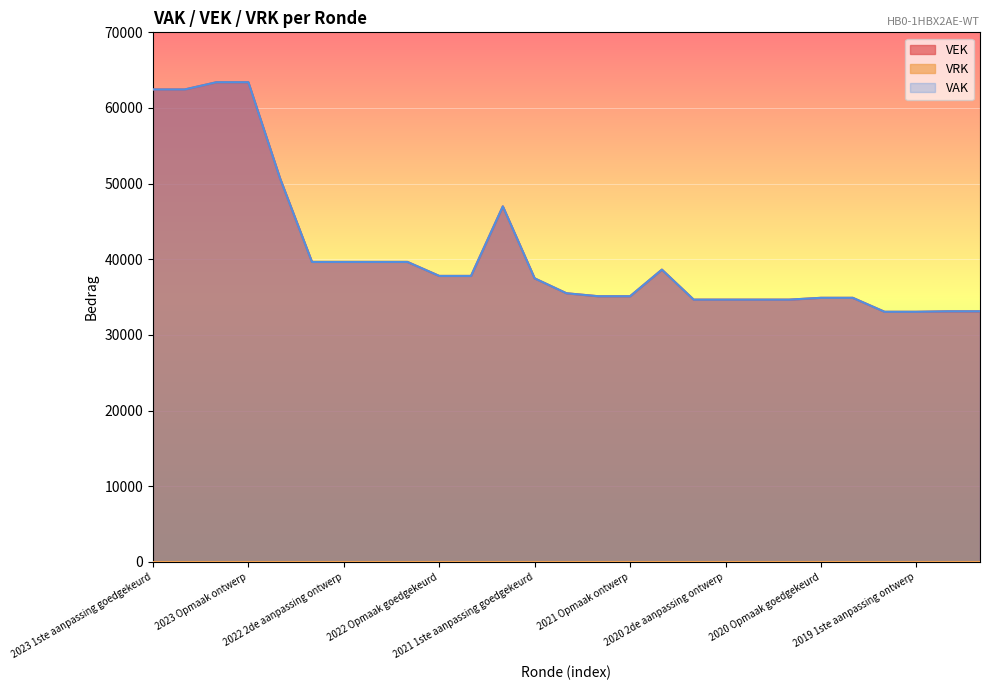

How many lines are shown in the chart?

3